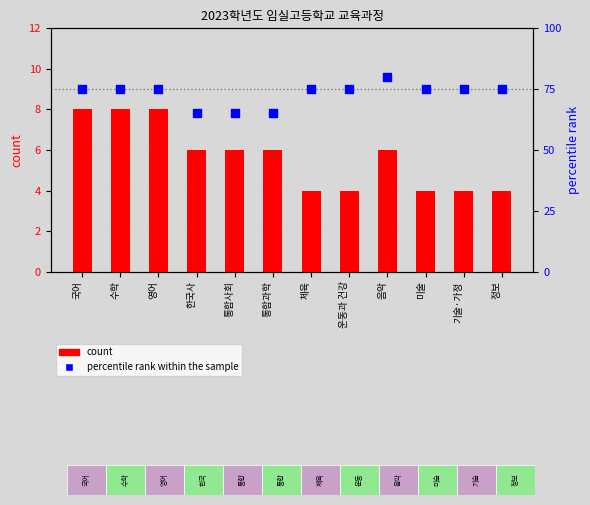

Which series has the widest spread of Y values?

percentile rank within the sample